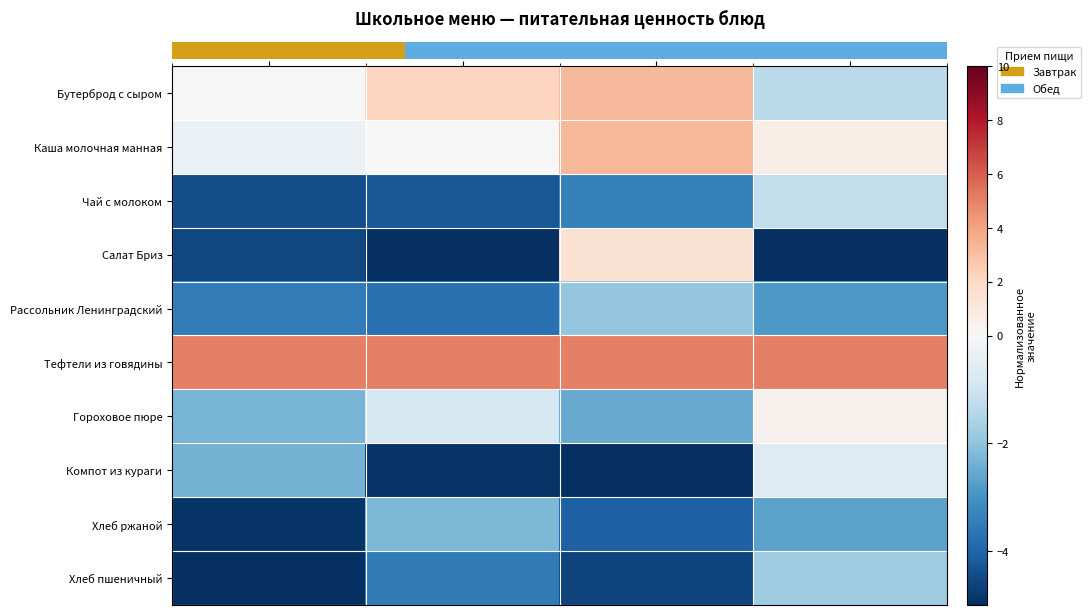

At which category is the sum across all series the highest?

Жиры